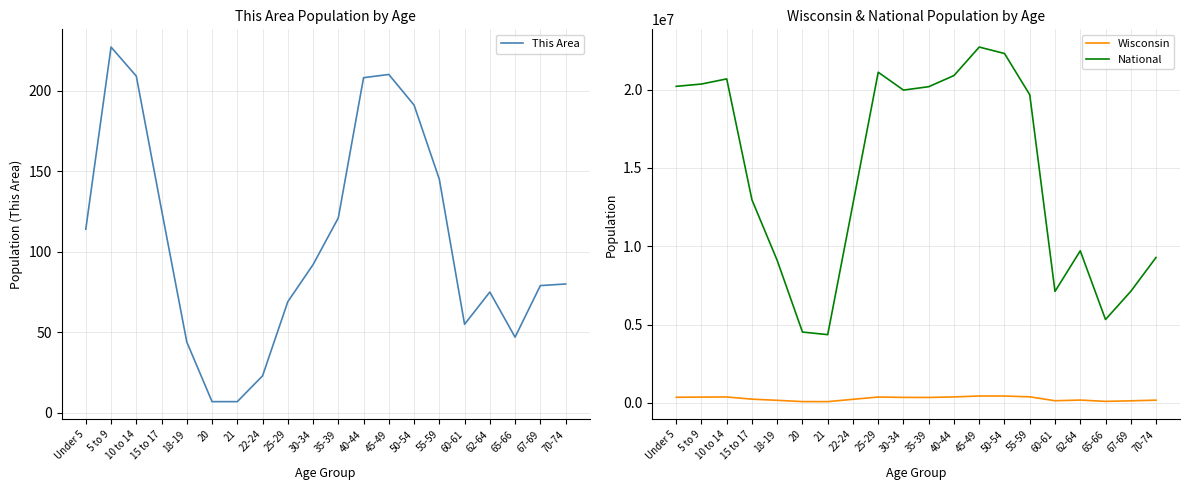

At Under 5, list the series in order from largest to smallest.

National, Wisconsin, This Area